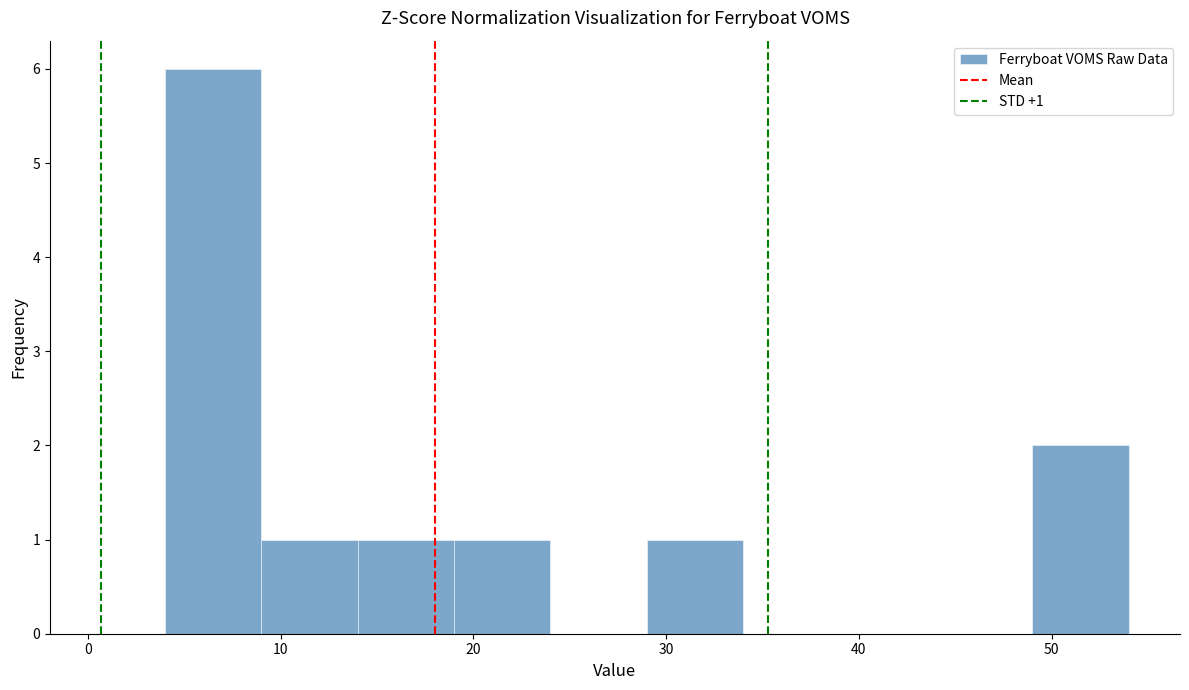

Over which range of the x-axis is the bar tallest?

4 to 9